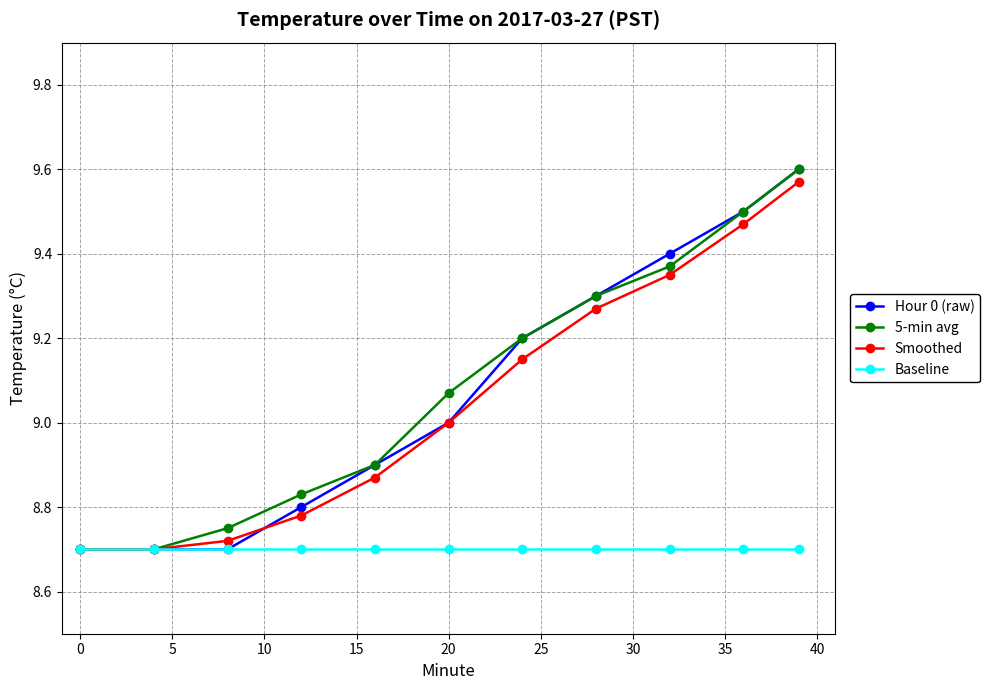

True or false: 5-min avg has more than 1 points higher than both neighbors.

False